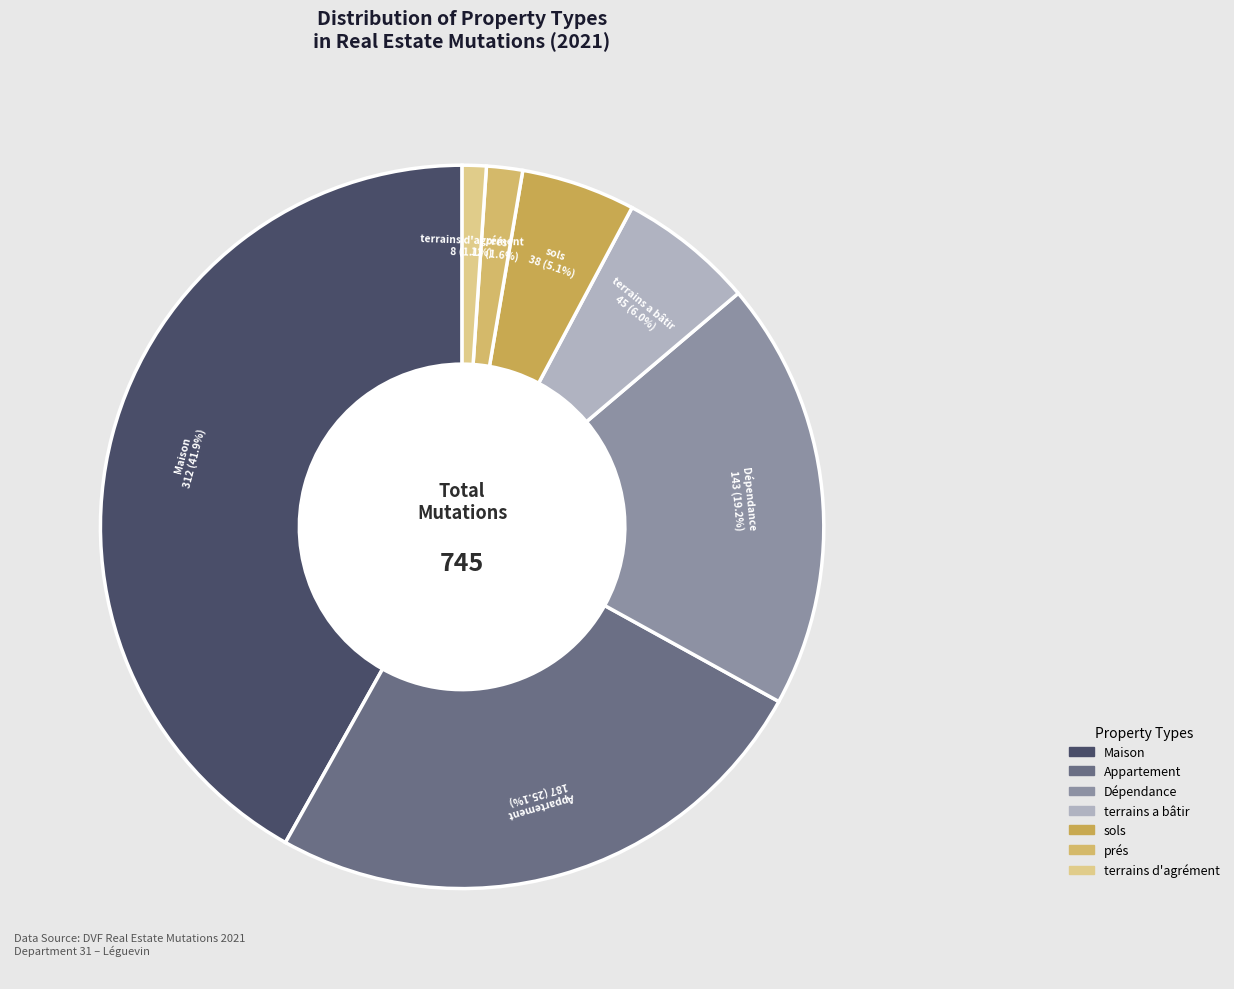

Do terrains d'agrément and Appartement together represent more than half of the pie?

No